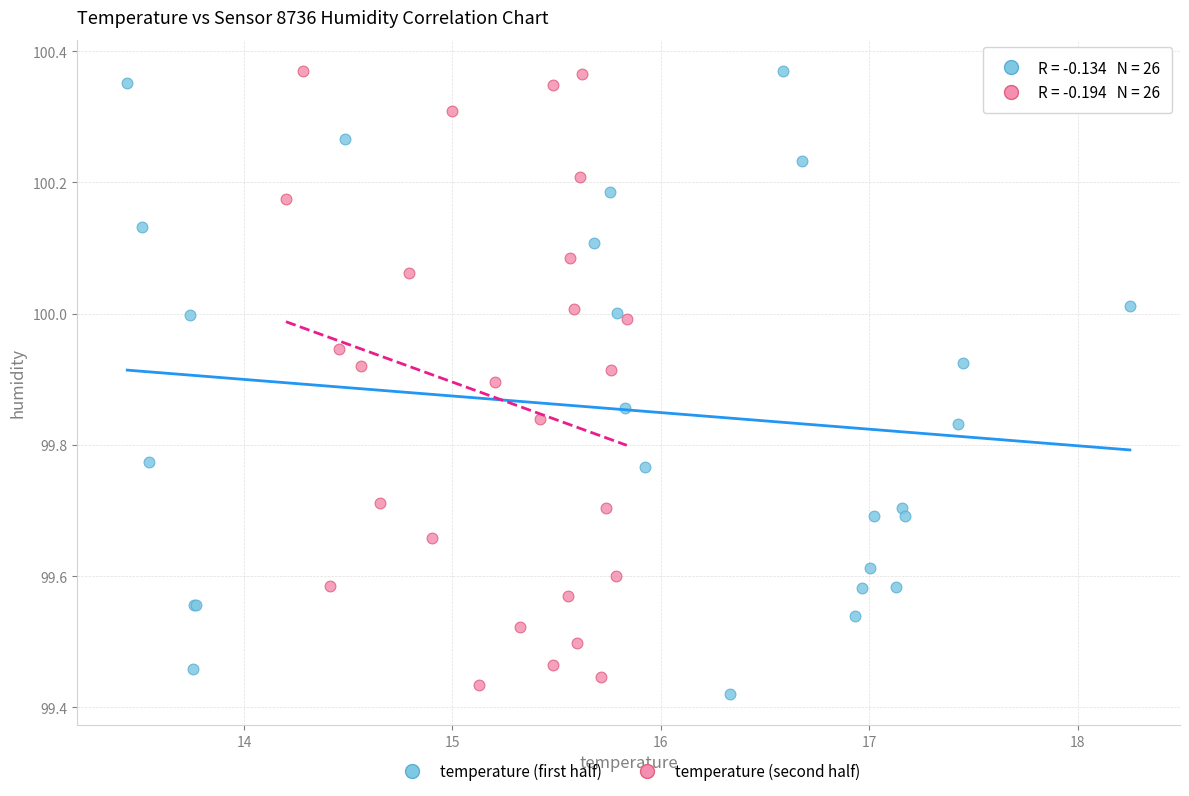

What are all the series names shown in the legend?

temperature (first half), temperature (second half)